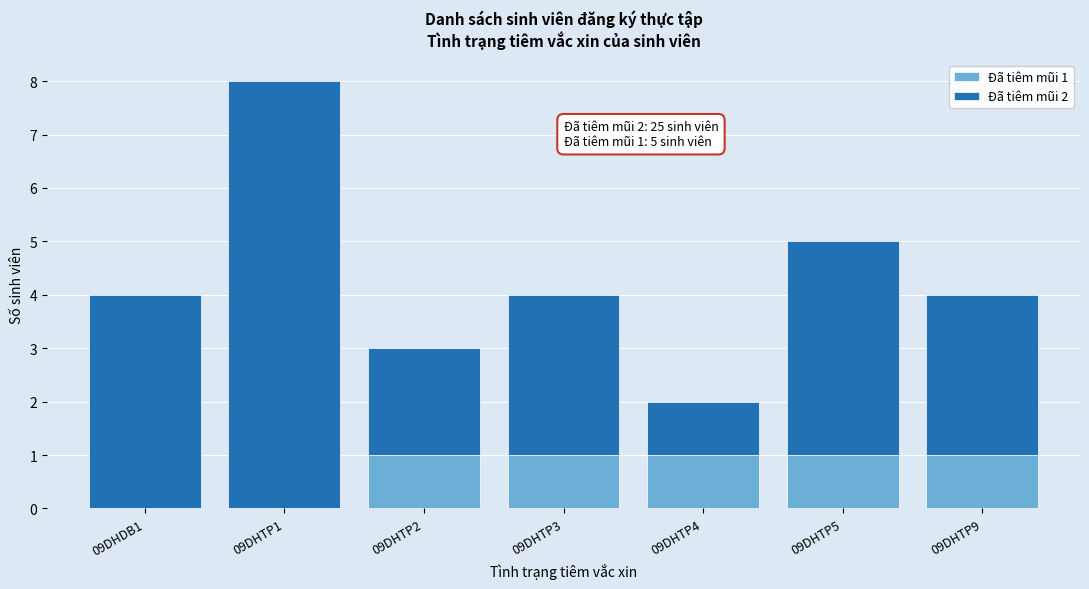

Reading left to right, what are the values for Đã tiêm mũi 1?

09DHDB1=0	09DHTP1=0	09DHTP2=1	09DHTP3=1	09DHTP4=1	09DHTP5=1	09DHTP9=1